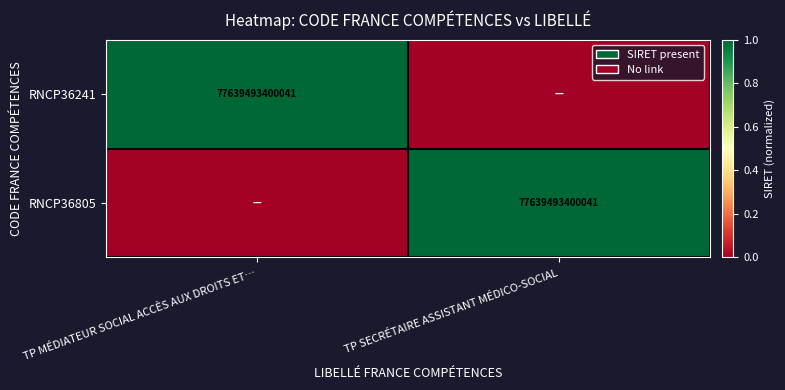

At which category is the sum across all series the highest?

TP MÉDIATEUR SOCIAL ACCÈS AUX DROITS ET…